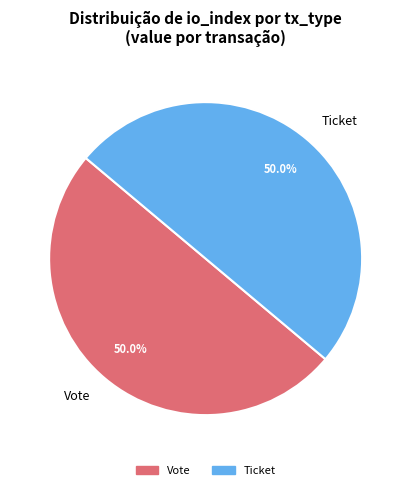

True or false: Vote accounts for 99% of the total.

False